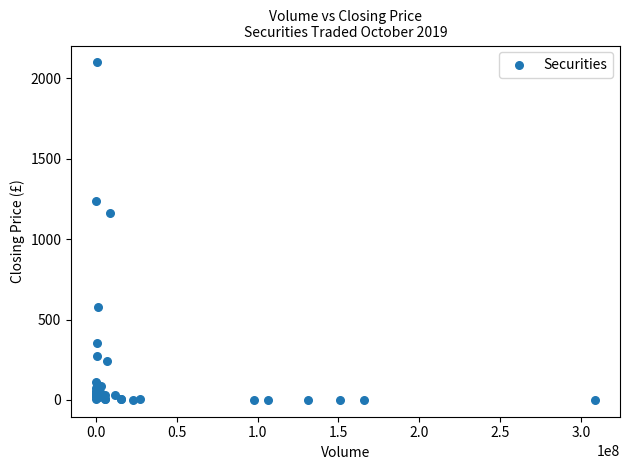

What Y value in the scatter plot is closest to 1050?

1164.0